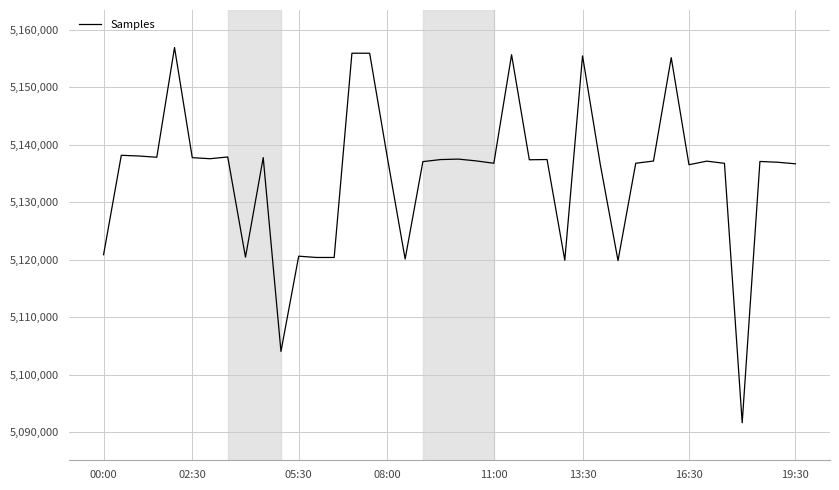

What is the minimum value shown in the chart?

5091606